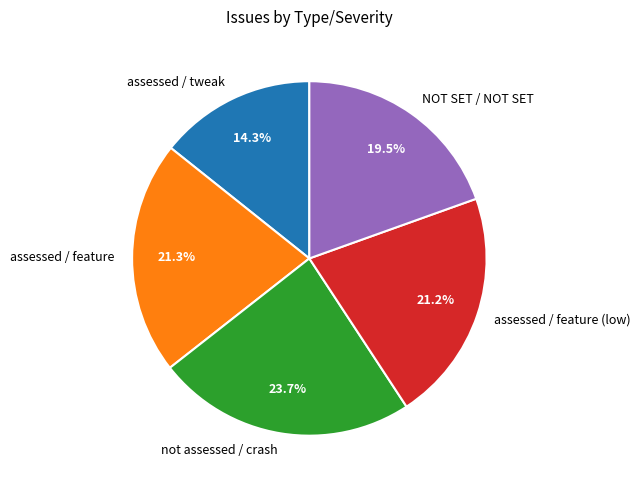

True or false: assessed / feature (low) accounts for 21% of the total.

True